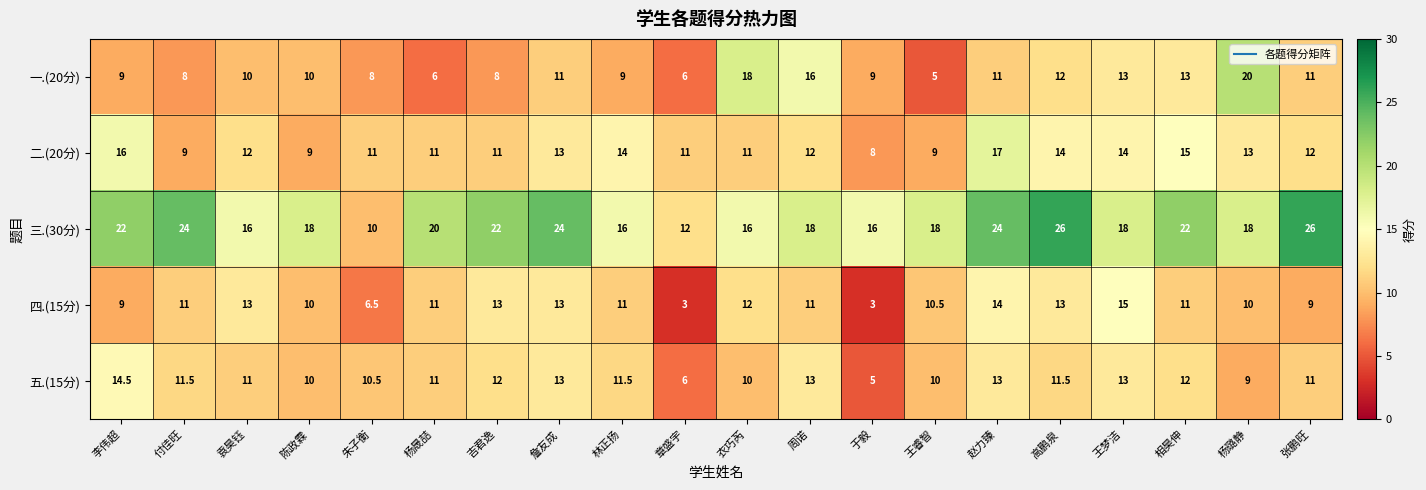

True or false: 三.(30分) has a value of 18.0 at 周诺.

True